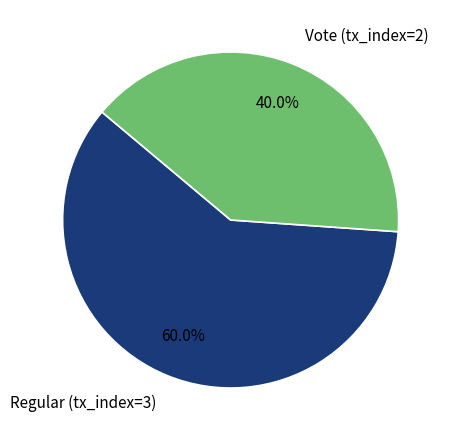

How many segments does this pie chart have?

2